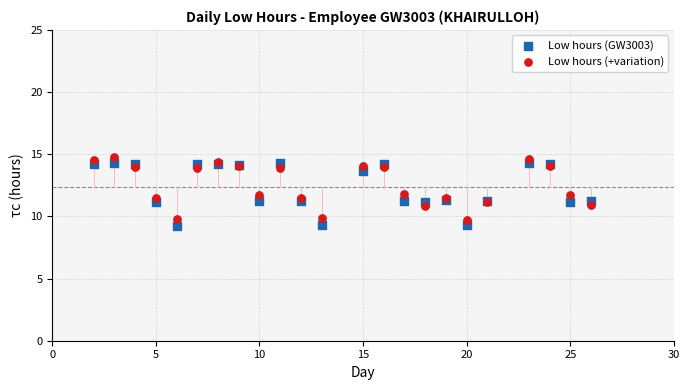

What is the X range (max minus min) for the scatter plot?

24.0